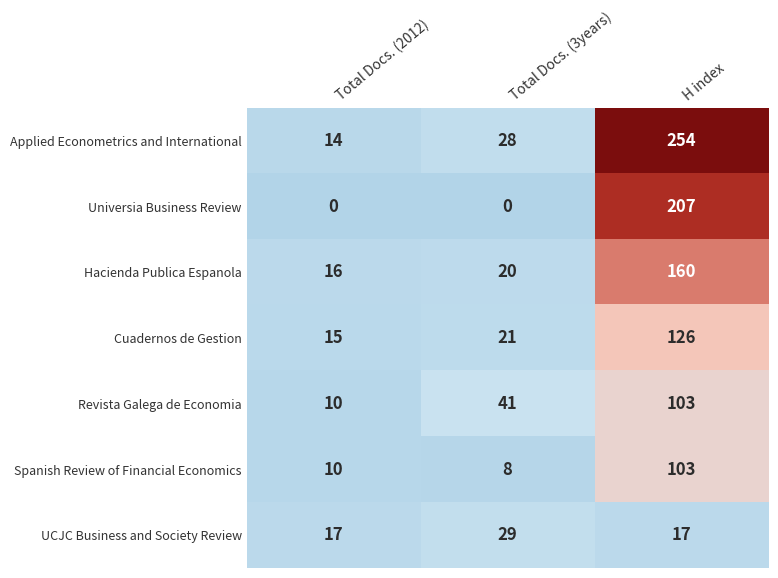

What is the sum of all Universia Business Review values?

207